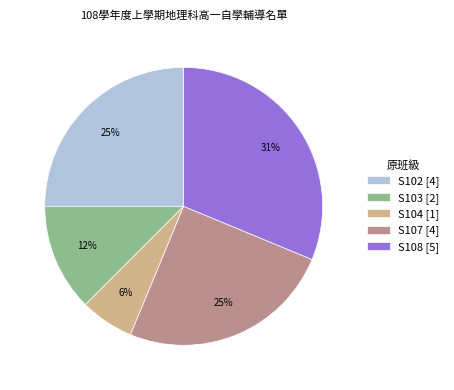

To the nearest percent, what is the difference between the largest and smallest slice percentages?

25%